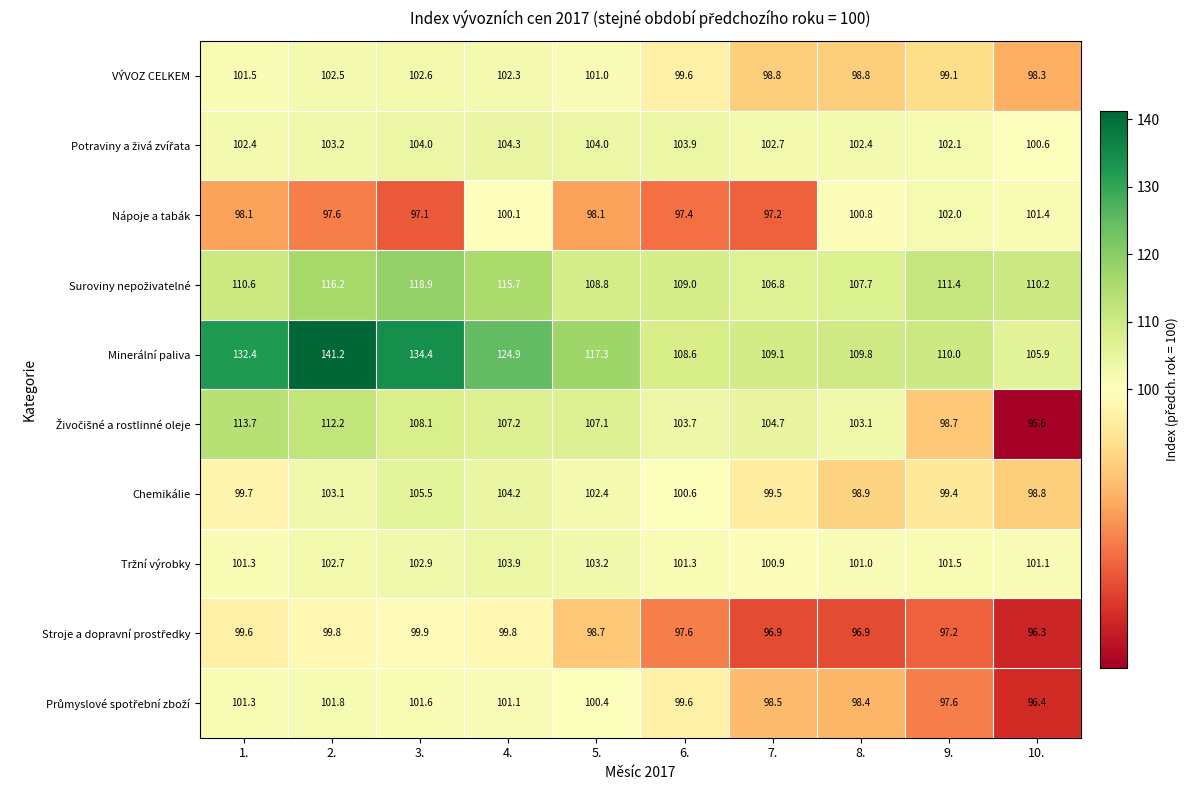

What is the difference between the highest and lowest values at 3.?

37.3